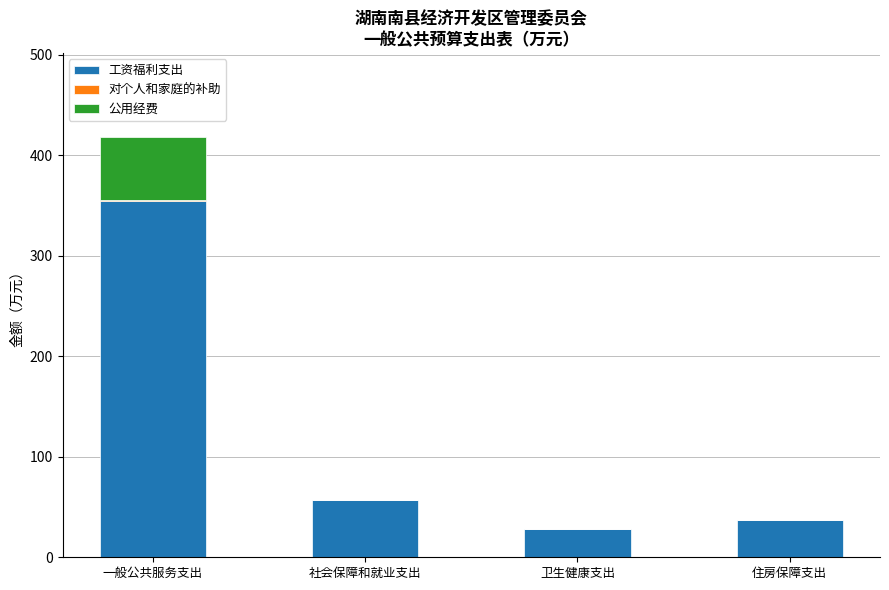

What value does the 工资福利支出 series have at 住房保障支出?

37.5